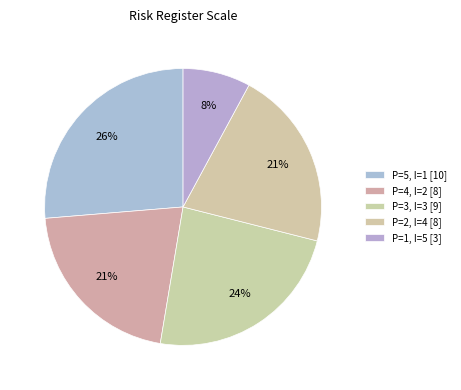

Rank the categories by value from highest to lowest.

P=5, I=1, P=3, I=3, P=4, I=2, P=2, I=4, P=1, I=5